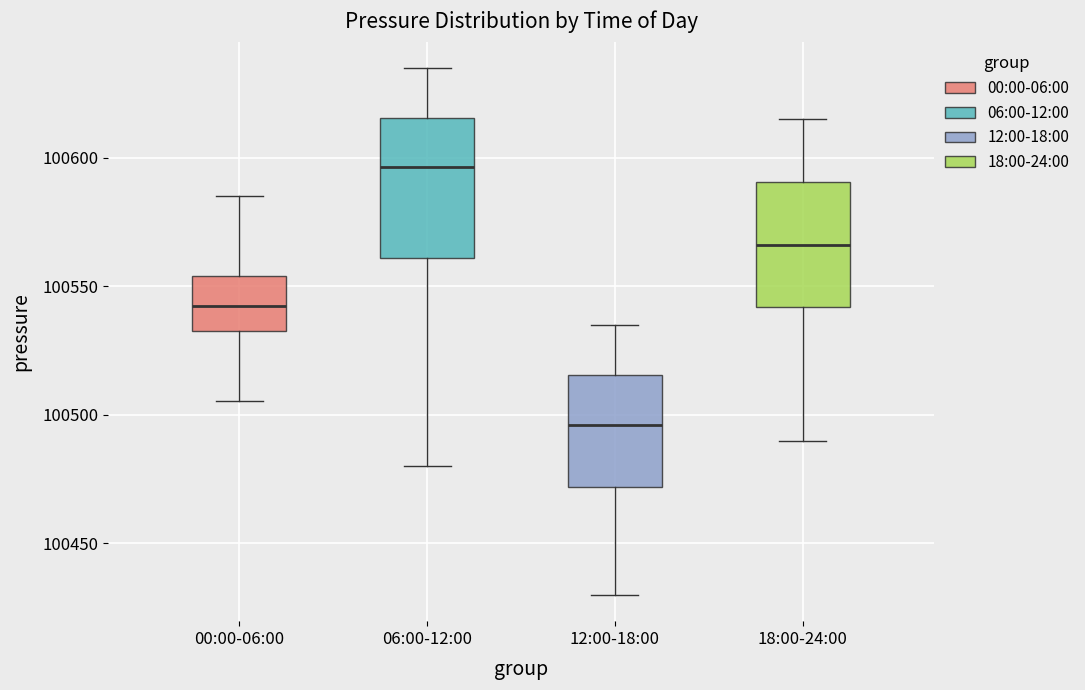

Comparing the boxes themselves (not the whiskers), which one is the tallest?

06:00-12:00